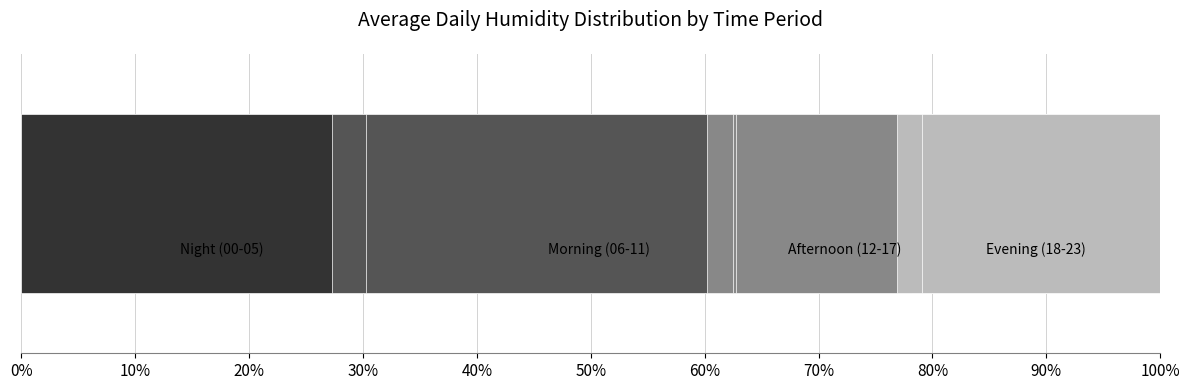

Which series has the largest range (max minus min)?

Night (00-05)